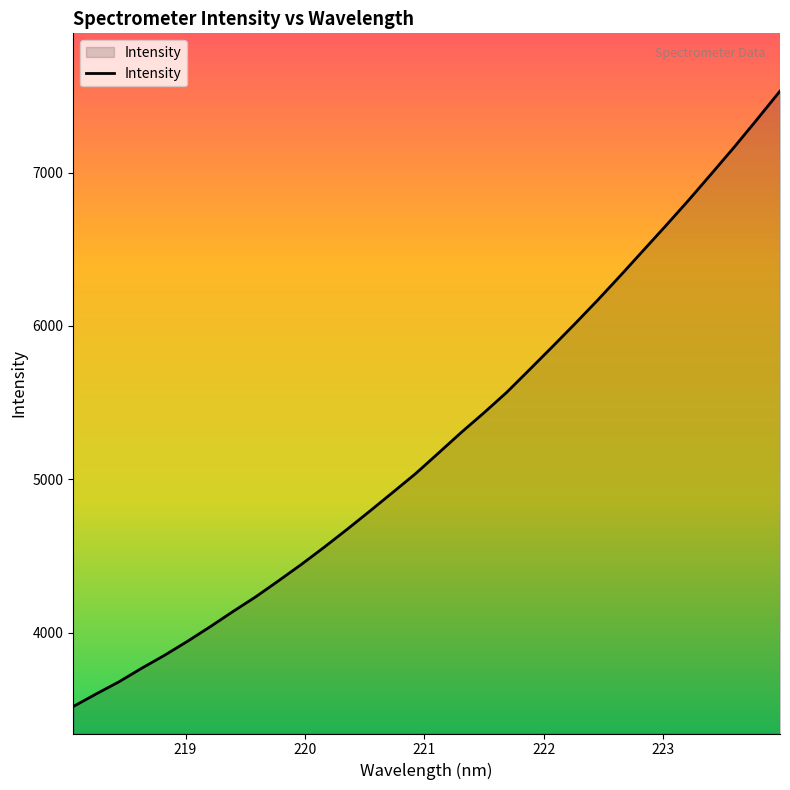

What is the maximum value shown in the chart?

7531.8